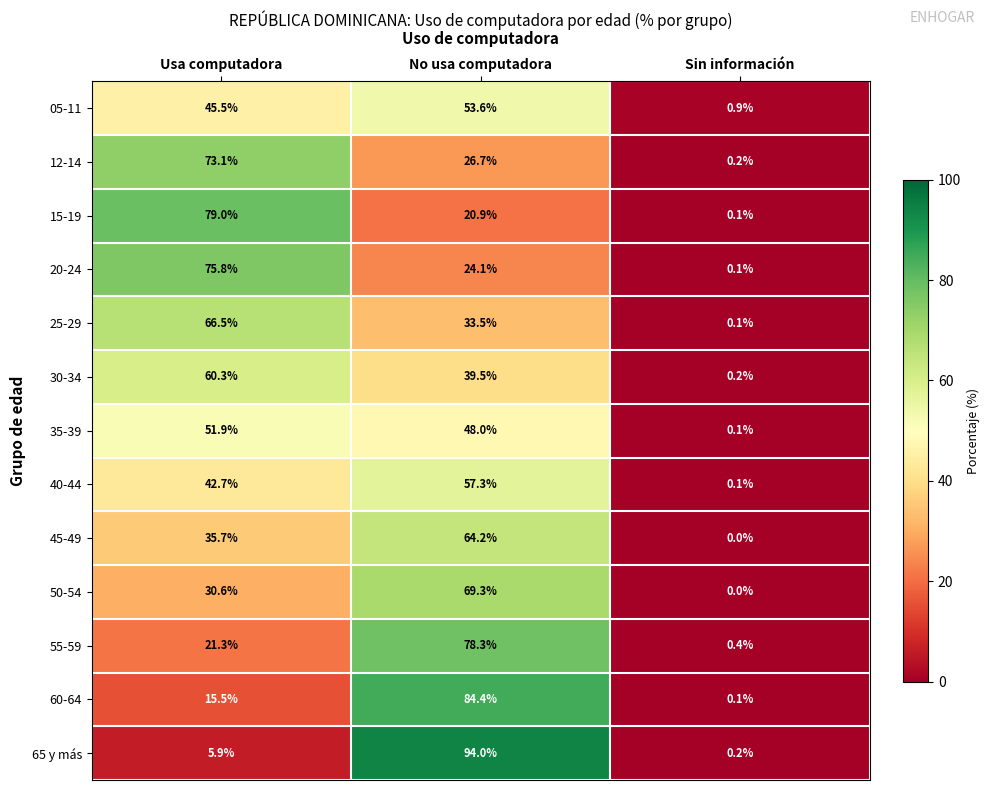

Which series has the widest spread of values?

65 y más